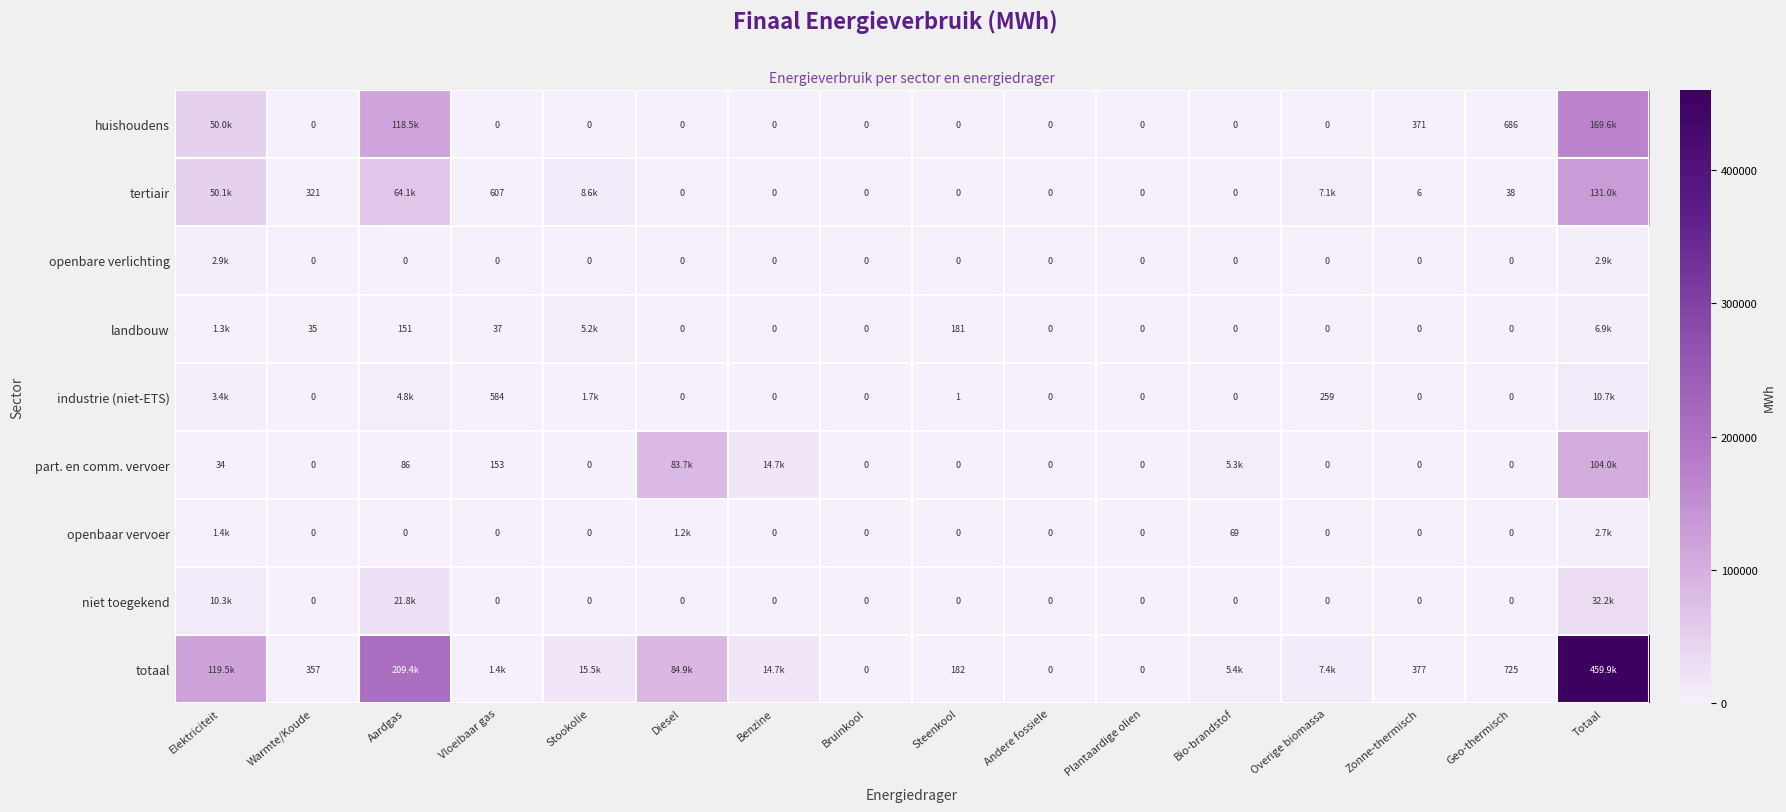

Between Steenkool and Plantaardige olien, which series saw the biggest shift?

totaal